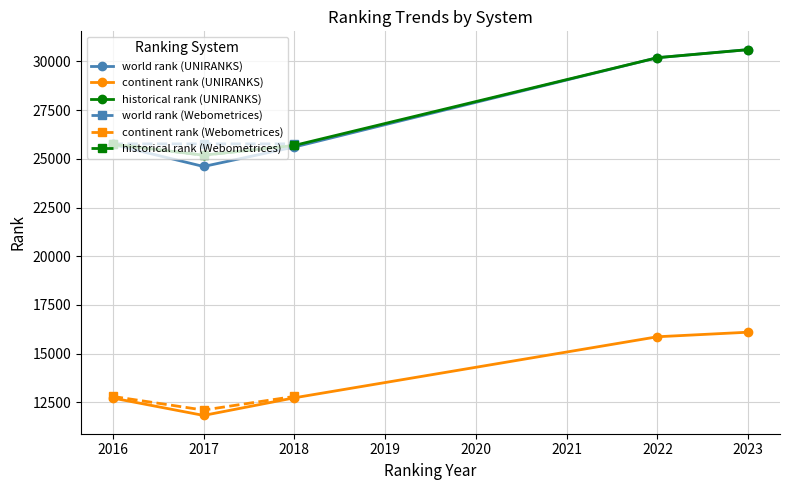

At which category is the sum across all series the highest?

4